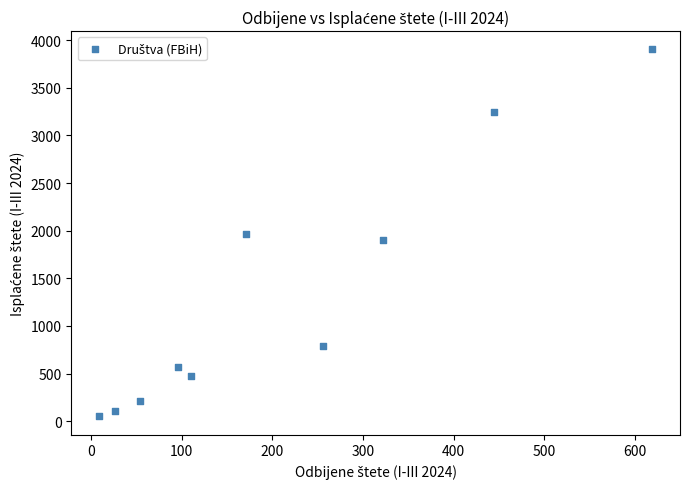

What is the average X value?

211